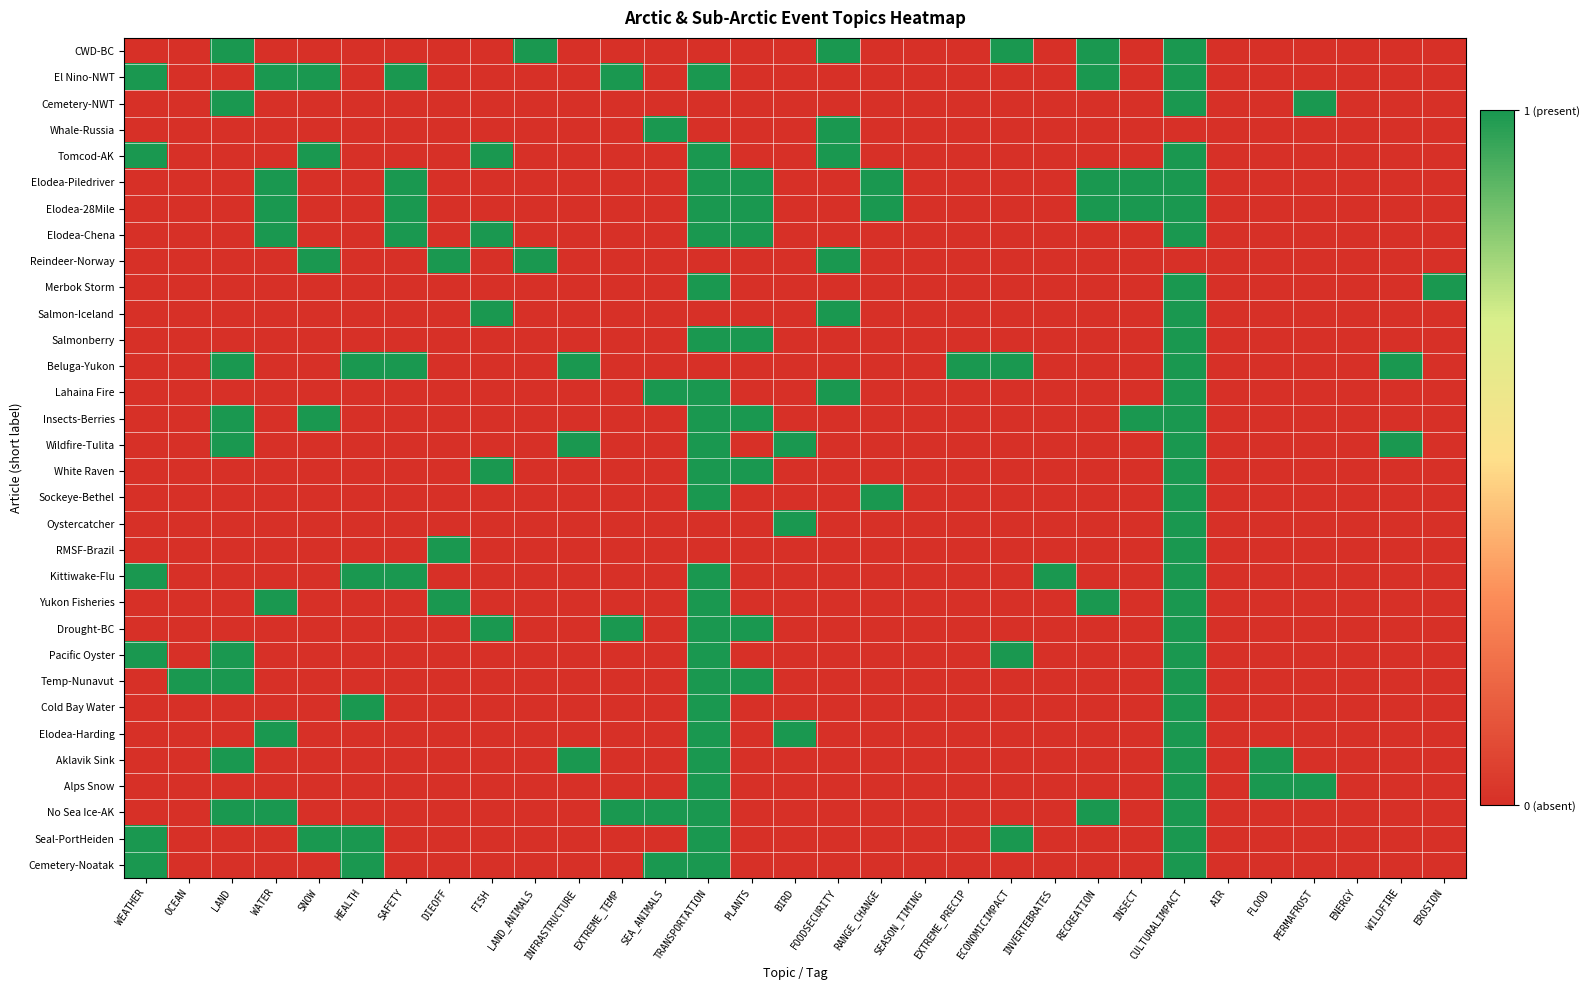

Count the number of data series in this chart.

32